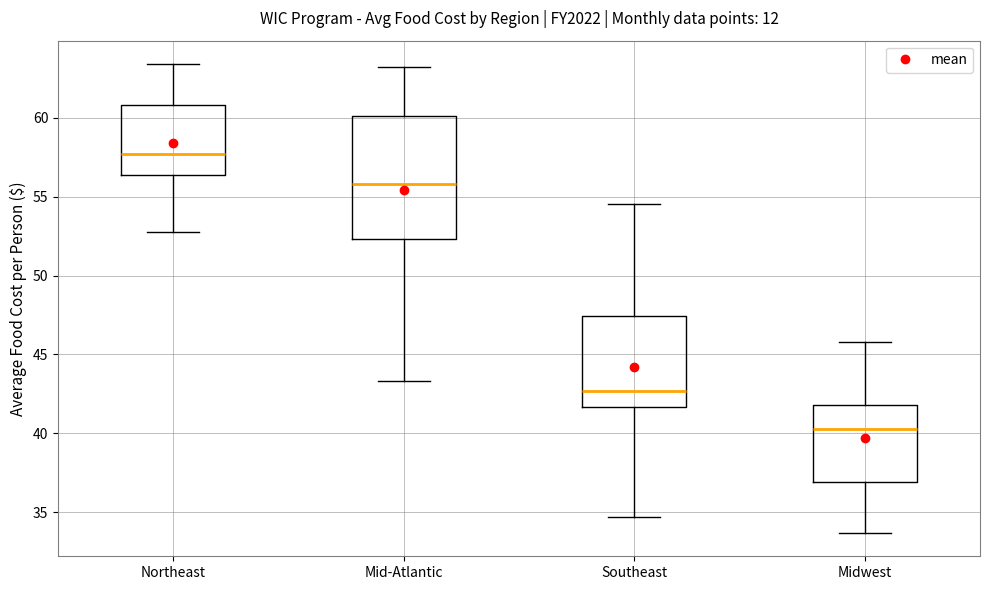

Where is the lower edge of the box for Southeast on the y-axis? The values are not printed on the chart, so give them approximately, as read against the axis.

41.5